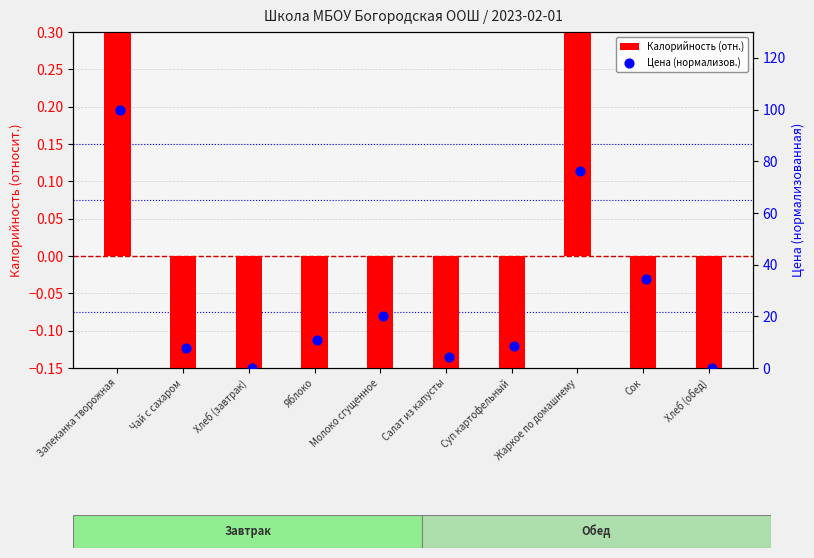

What are all the series names shown in the legend?

Калорийность (отн.), Цена (нормализов.)